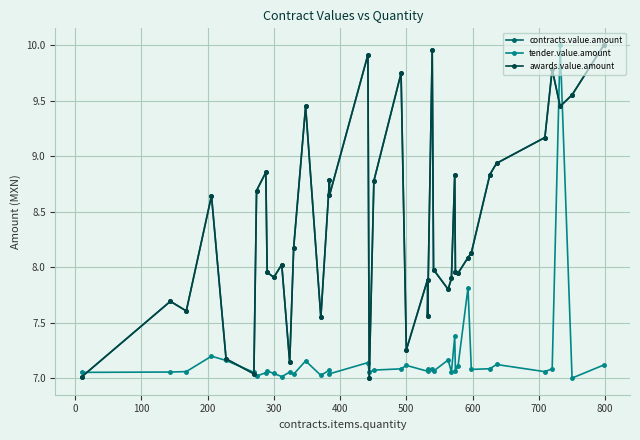

True or false: tender.value.amount and awards.value.amount cross at least once.

True